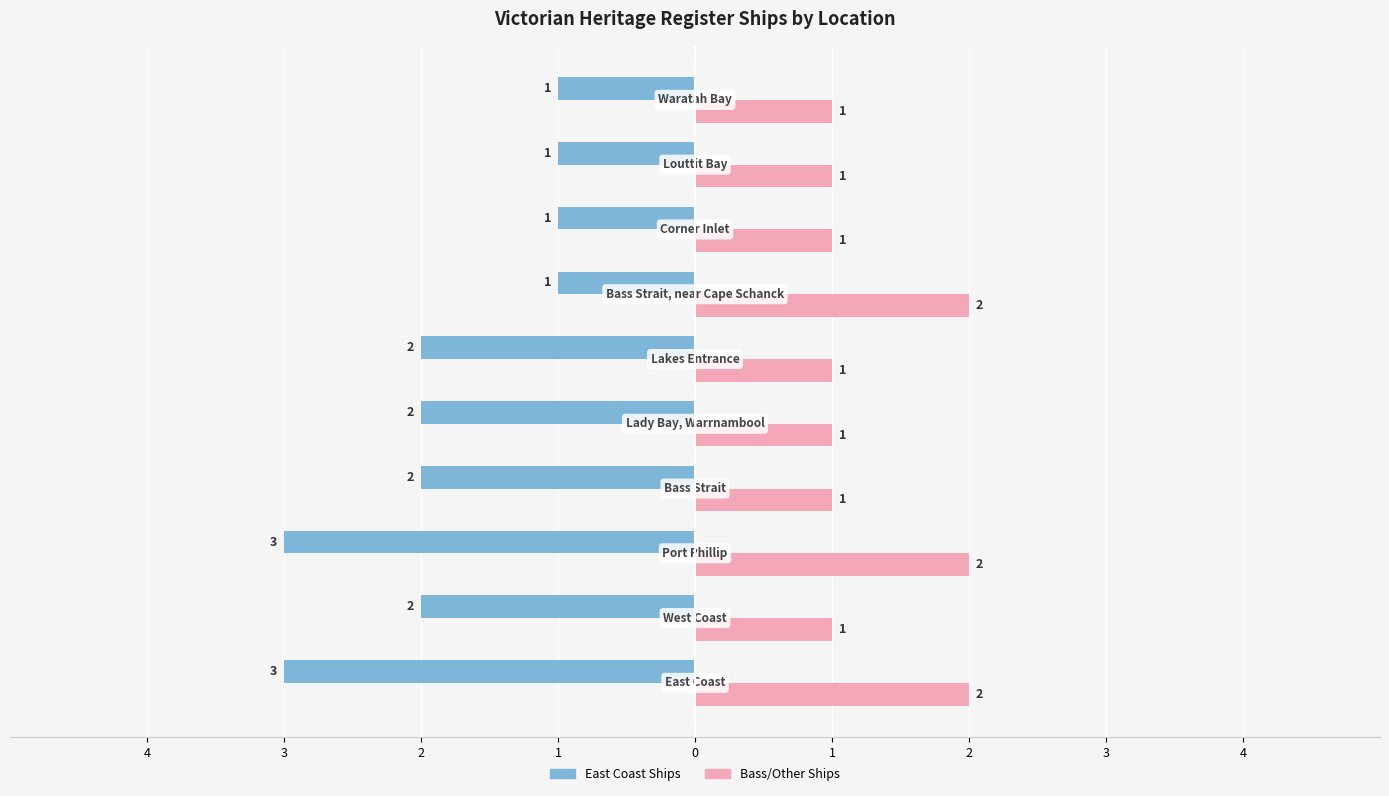

Reading left to right, list all the values displayed in this chart.

East Coast Ships: -3	-2	-3	-2	-2	-2	-1	-1	-1	-1
Bass/Other Ships: 2	1	2	1	1	1	2	1	1	1